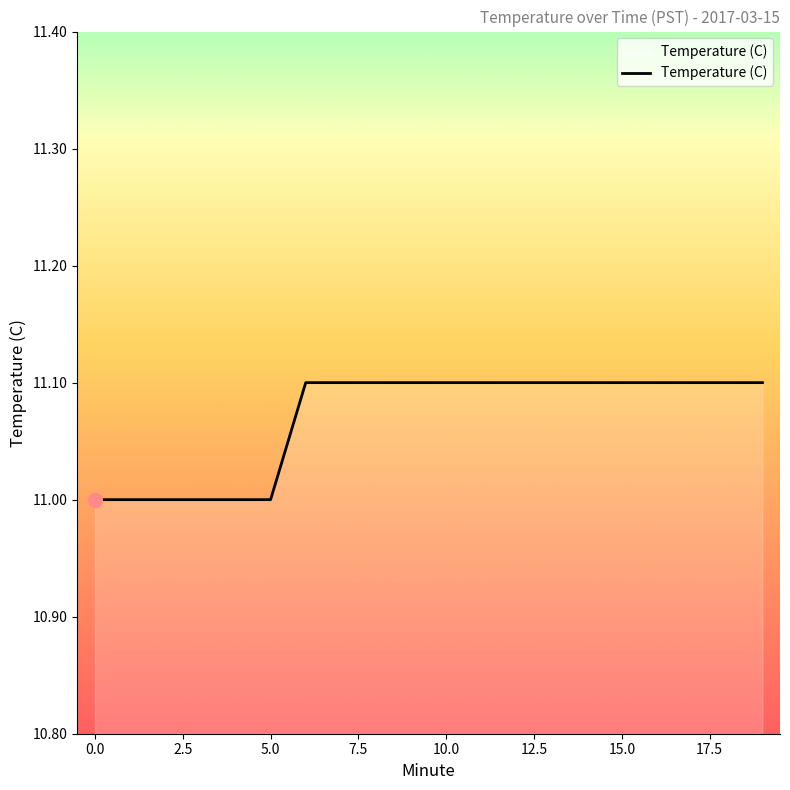

What is the smallest value displayed?

11.0